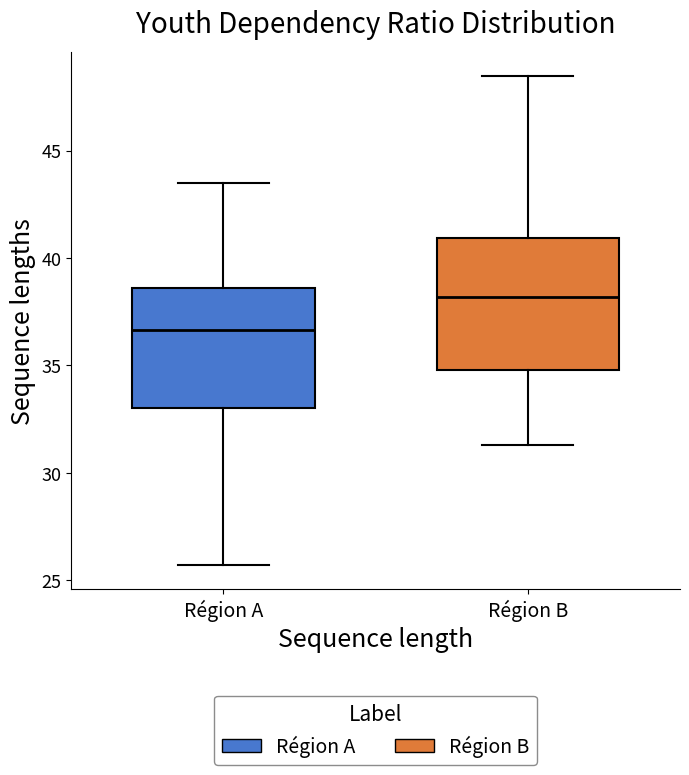

Which box has the highest median line?

Région B